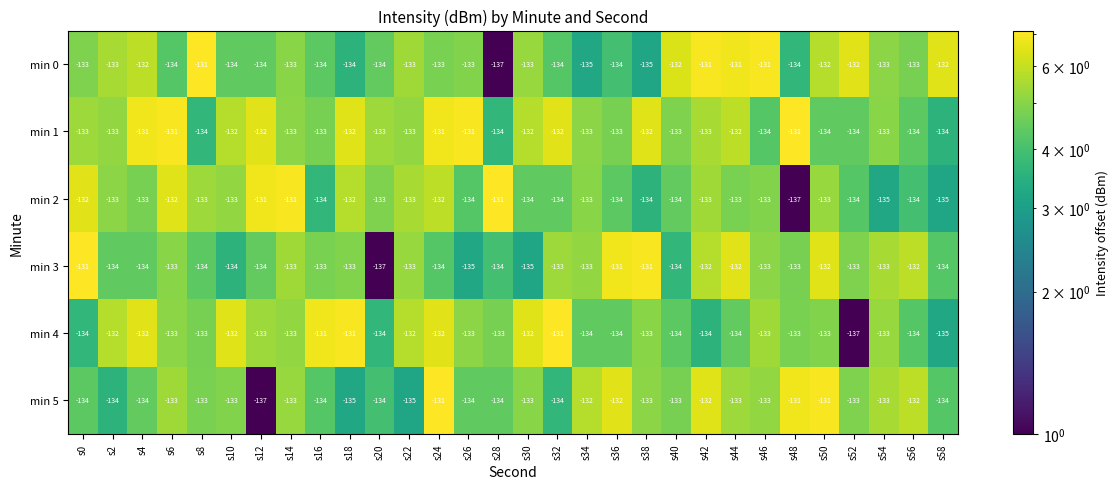

Which category has the lowest value in the min 3 series?

s20